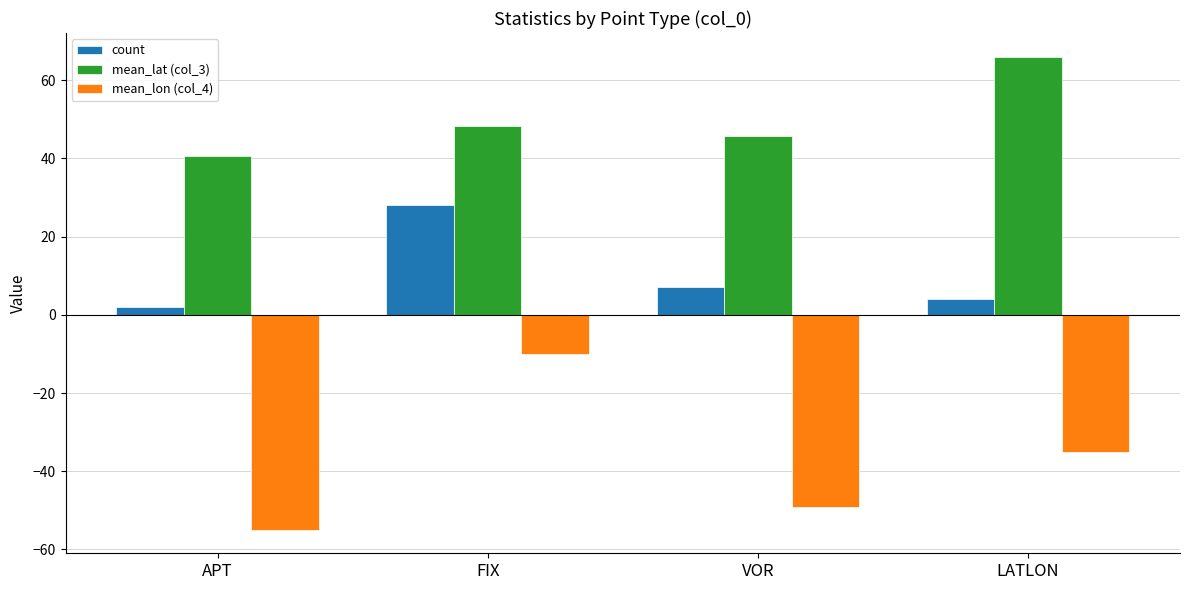

Reading left to right, extract all data points from this chart.

count: 2.0	28.0	7.0	4.0
mean_lat (col_3): 40.7	48.4	45.6	66.0
mean_lon (col_4): -54.9	-10.1	-49.0	-35.0